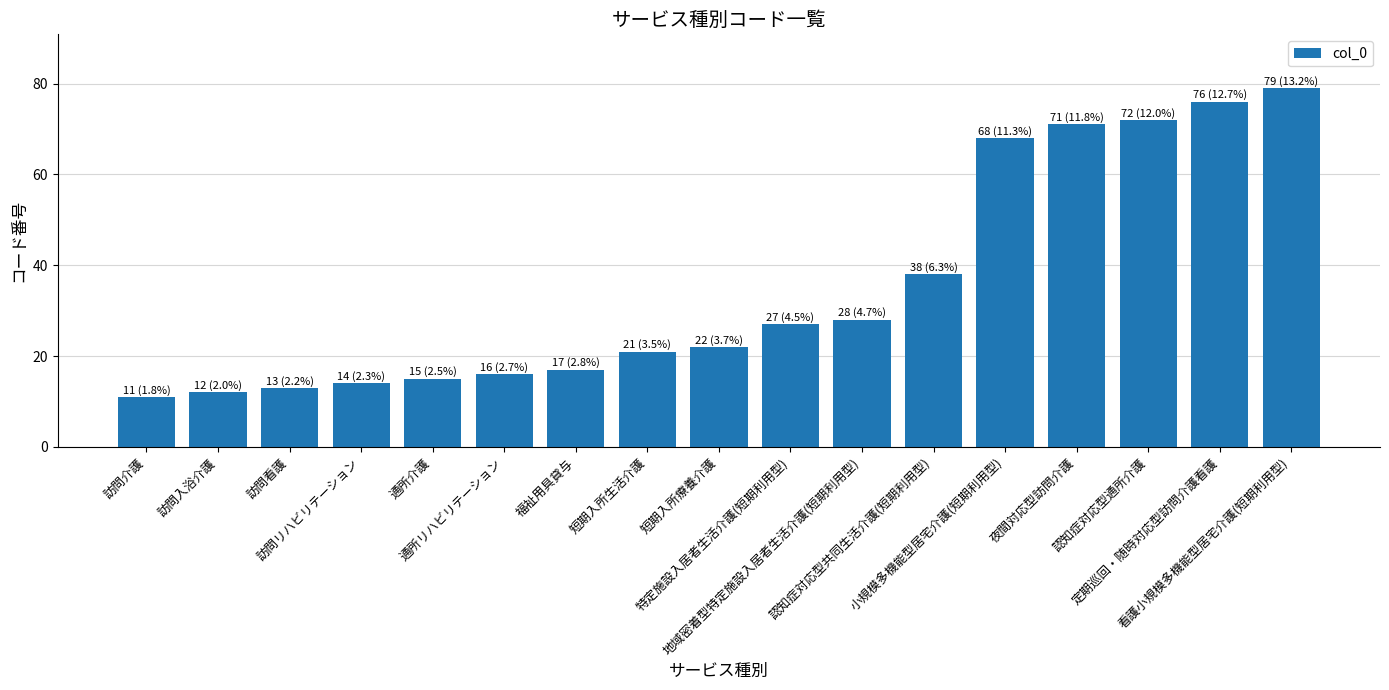

Reading right to left, list all the values displayed in this chart.

看護小規模多機能型居宅介護(短期利用型)=79	定期巡回・随時対応型訪問介護看護=76	認知症対応型通所介護=72	夜間対応型訪問介護=71	小規模多機能型居宅介護(短期利用型)=68	認知症対応型共同生活介護(短期利用型)=38	地域密着型特定施設入居者生活介護(短期利用型)=28	特定施設入居者生活介護(短期利用型)=27	短期入所療養介護=22	短期入所生活介護=21	福祉用具貸与=17	通所リハビリテーション=16	通所介護=15	訪問リハビリテーション=14	訪問看護=13	訪問入浴介護=12	訪問介護=11